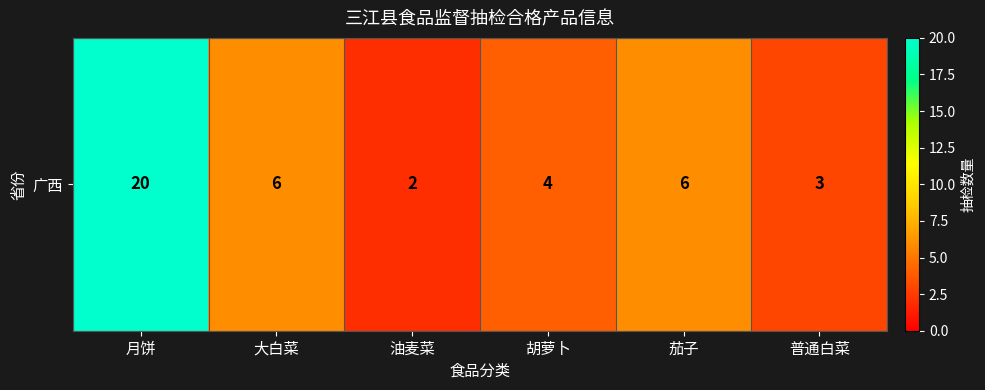

Between 胡萝卜 and 月饼, which is larger?

月饼